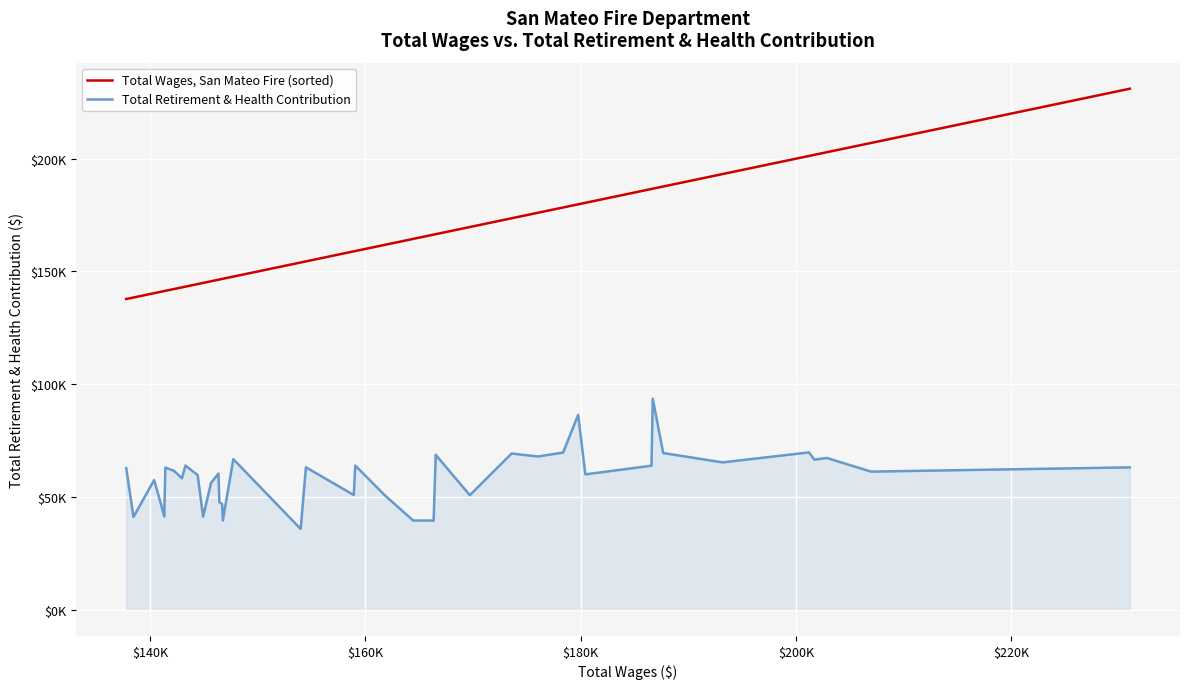

What is the difference between the second highest and minimum values in the Total Wages, San Mateo Fire (sorted) series?

69202